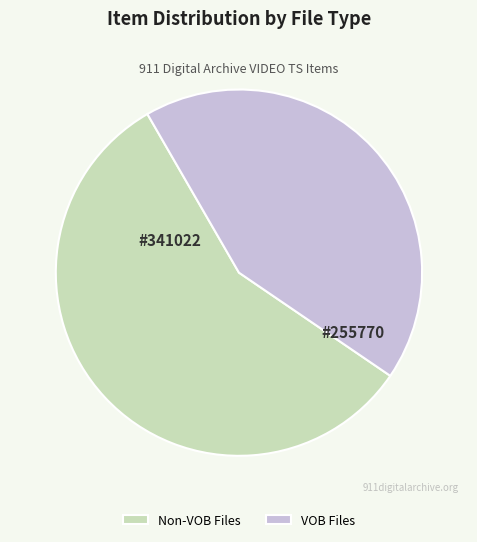

Is the sum of Non-VOB Files and VOB Files greater than half?

Yes